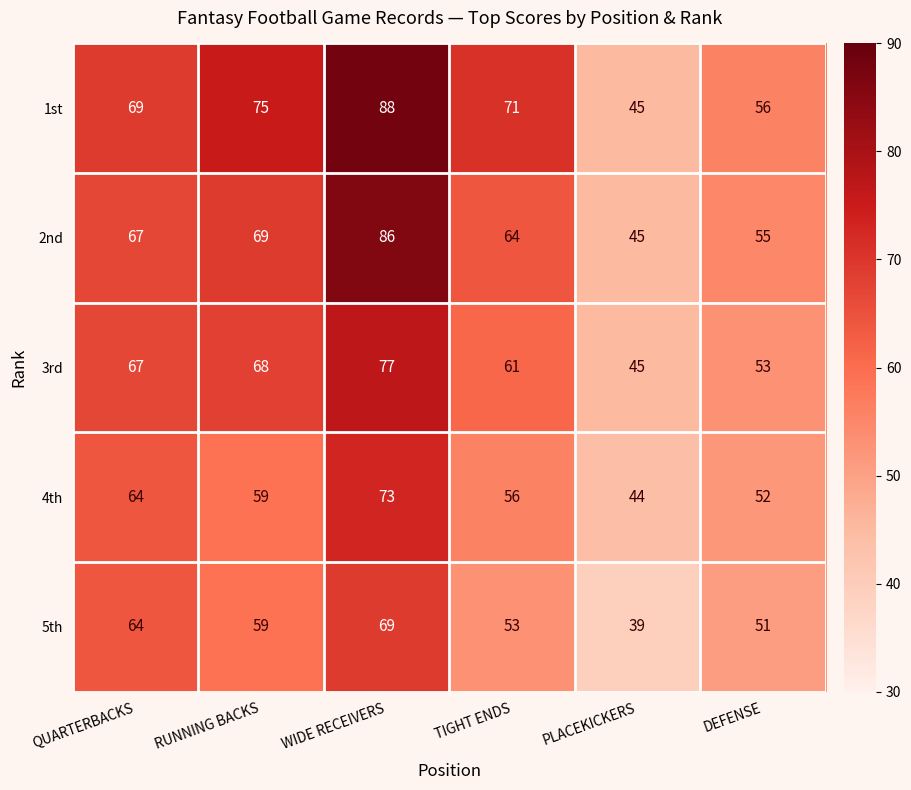

The 3rd series shows 77 at WIDE RECEIVERS. True or false?

True